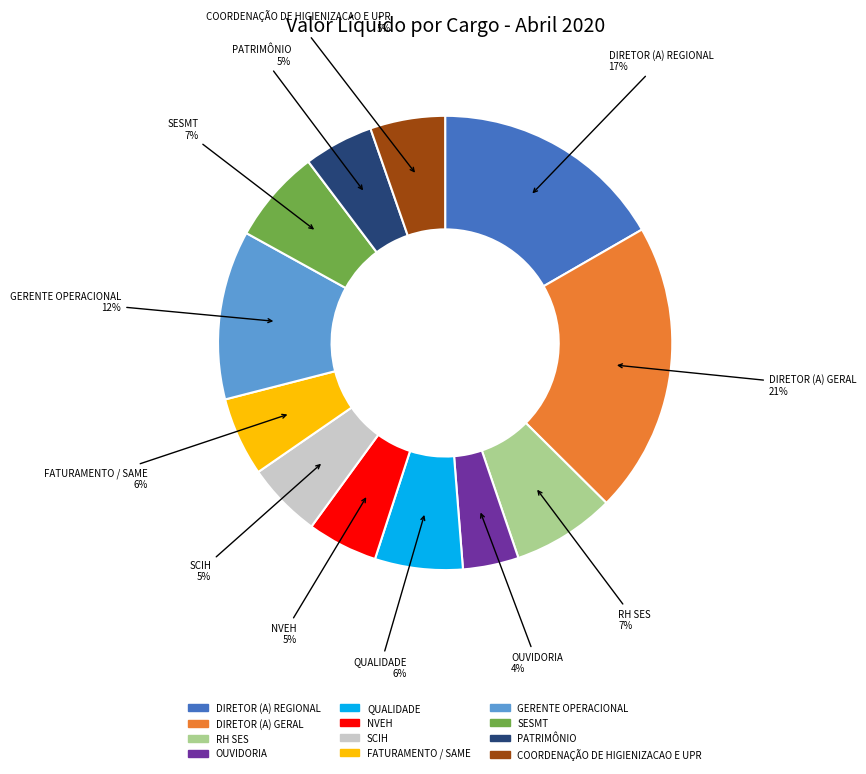

Is there a majority slice in this chart?

No